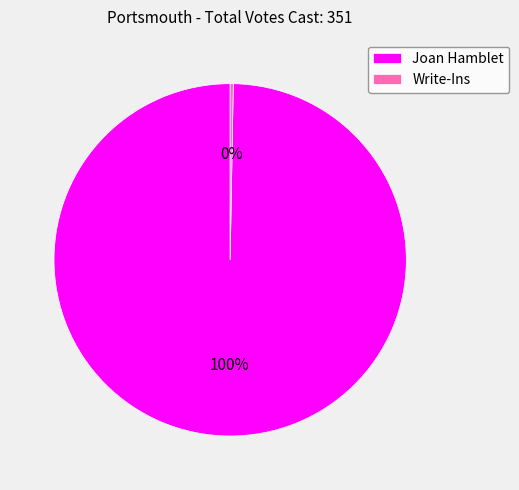

Which slice is the largest?

Joan Hamblet